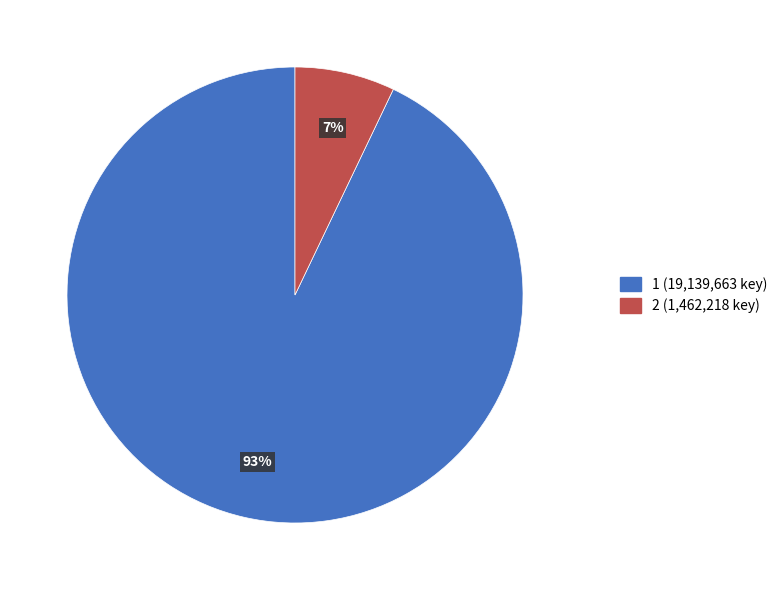

Rank the categories by value from highest to lowest.

1, 2